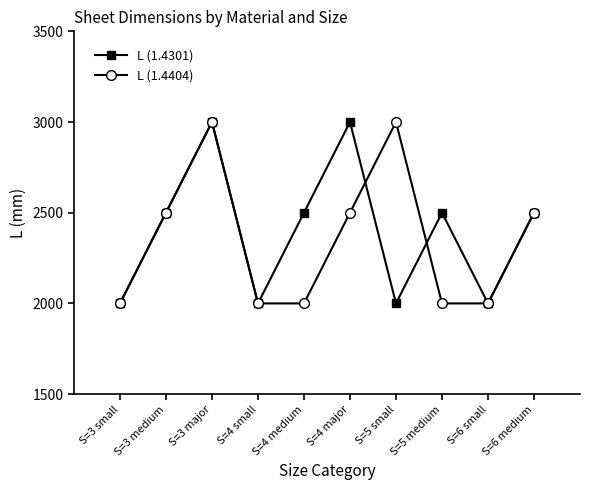

Which series changed the most between S=4 small and S=5 medium?

L (1.4301)